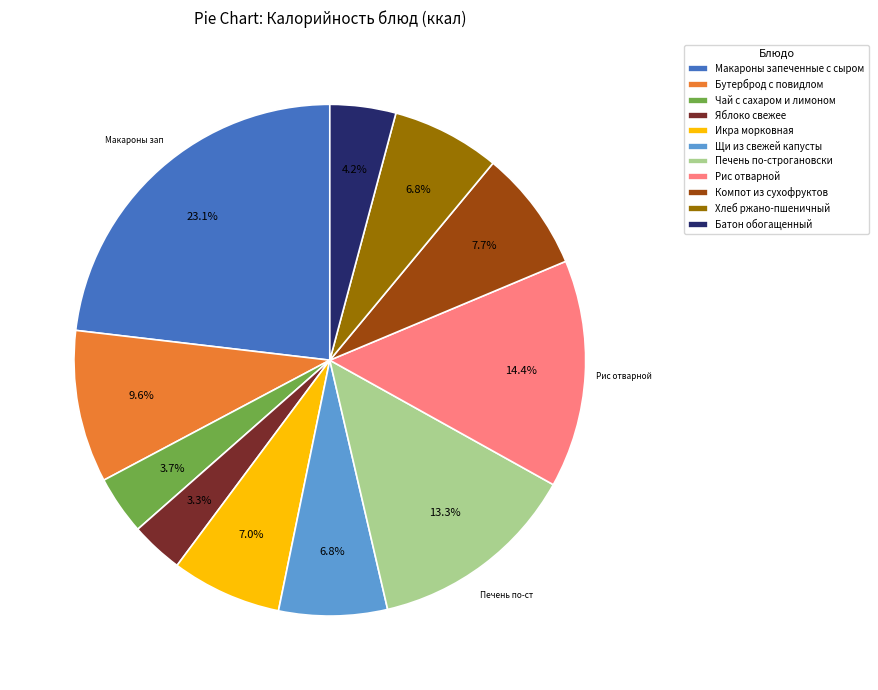

Is it true that Хлеб ржано-пшеничный is 7% of the pie?

True